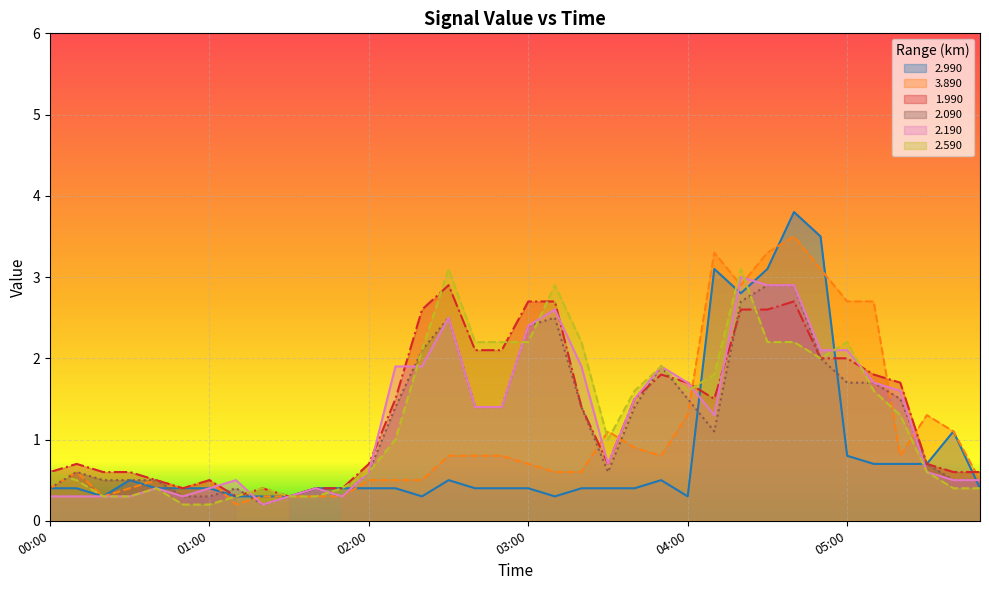

Which has a higher value, 00:00 or 05:50?

00:00